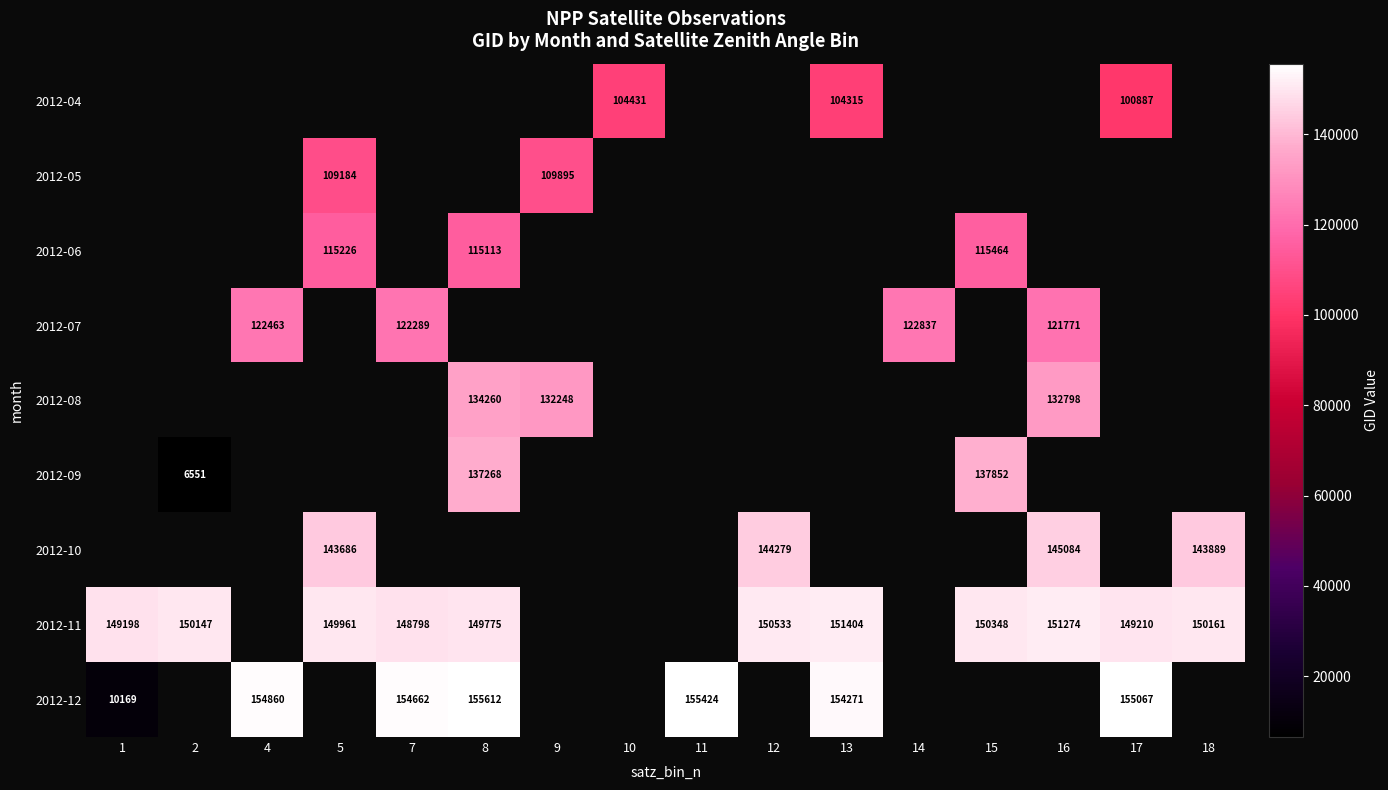

The value of 2012-07 at 14 is 122837. True or false?

True